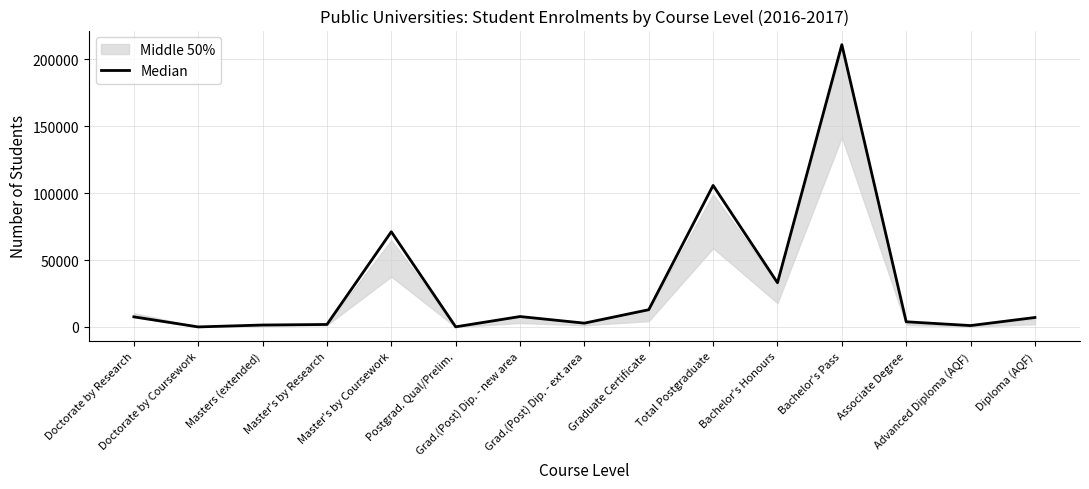

Reading left to right, extract all data points from this chart.

7577	41	1459	1869	71113	107	7797	2861	12899	105723	33046	210876	3882	1050	7081